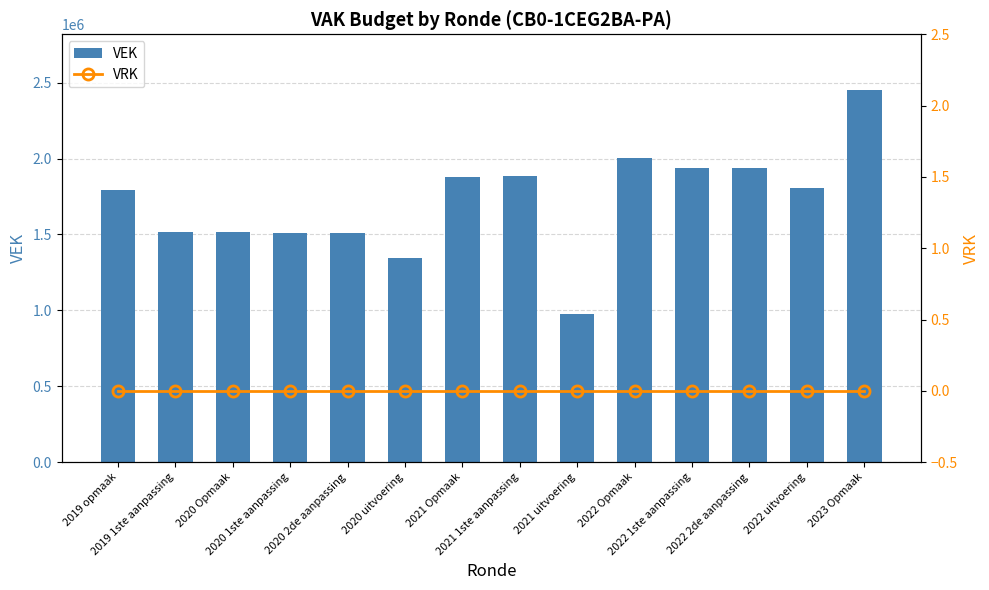

True or false: VRK has a value of 0 at 2021 uitvoering.

True